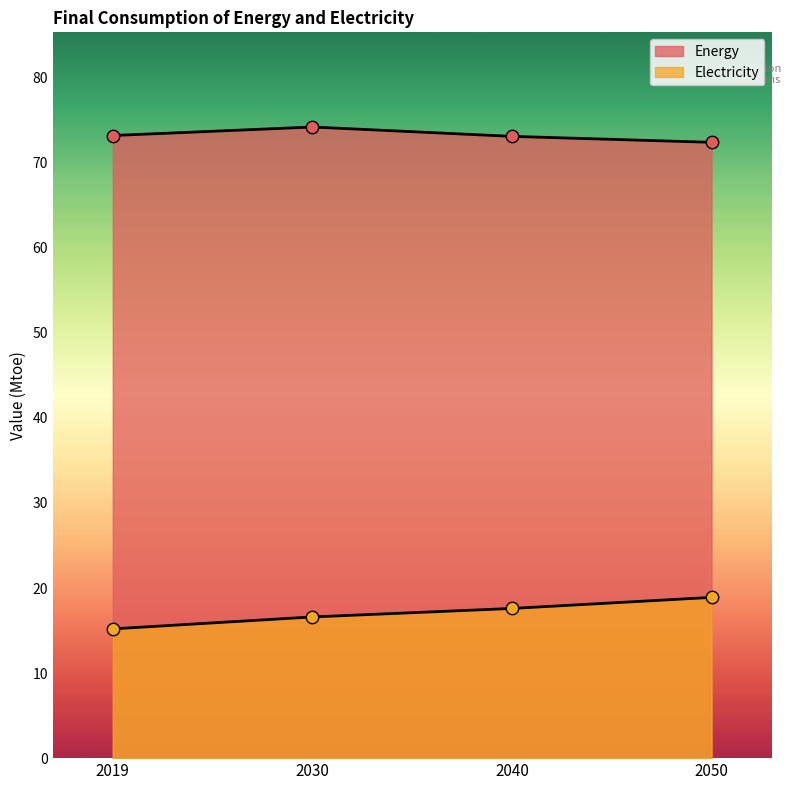

Which series contains the lowest Y value?

Electricity